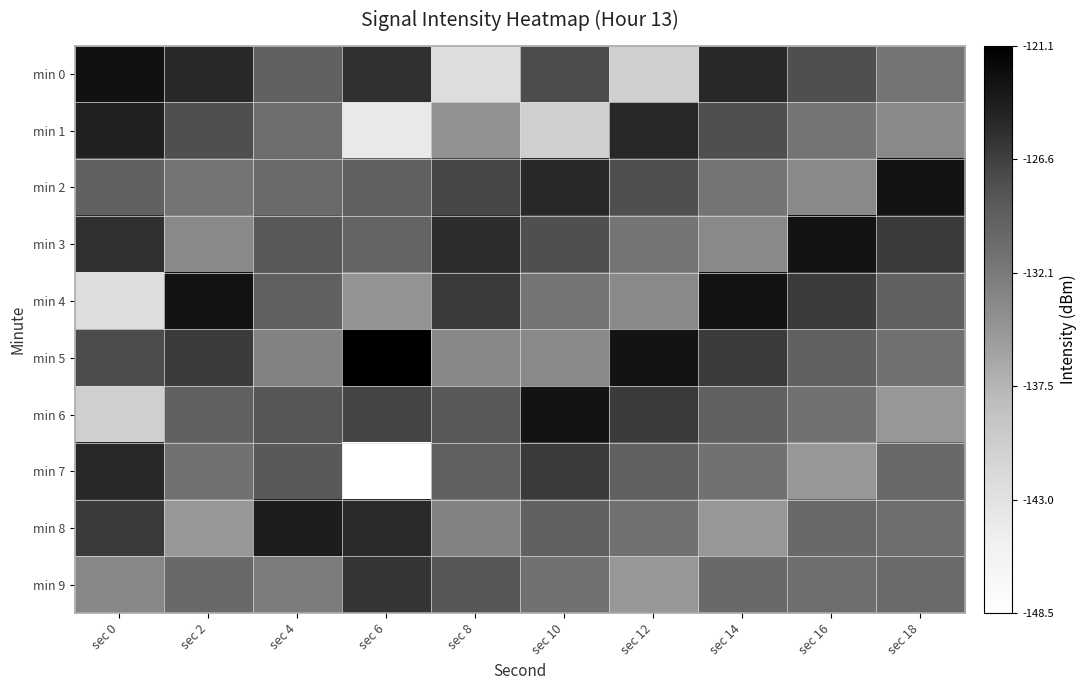

Which category has the lowest value across all series?

sec 6